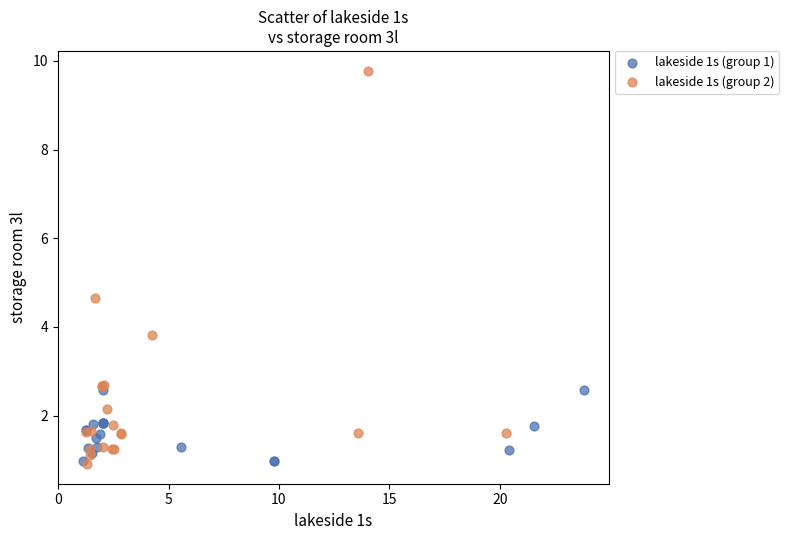

Which series reaches the maximum Y coordinate?

lakeside 1s (group 2)